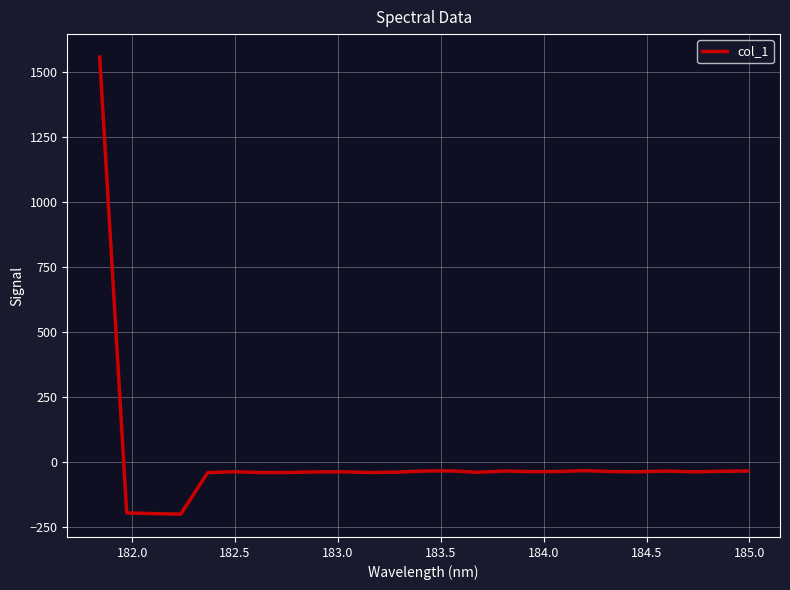

What is the difference between the second highest and minimum values?

167.1